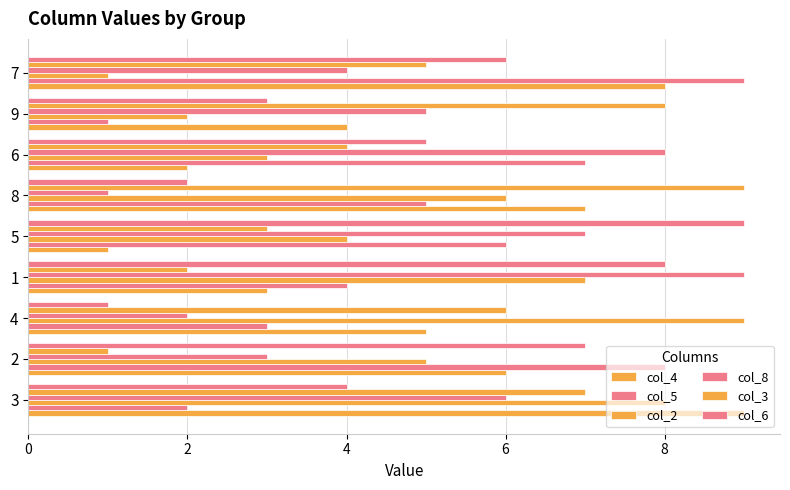

Which series has the largest total across all categories?

col_4